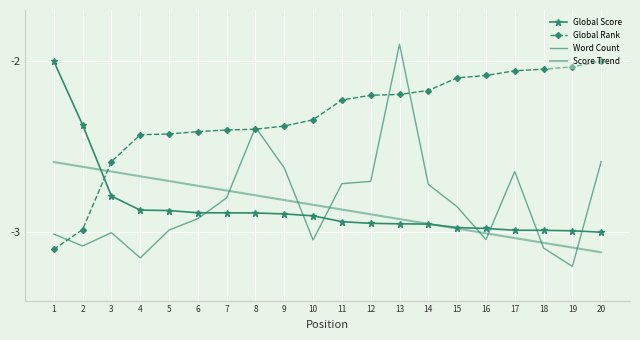

List the labels in order of Score Trend value, smallest first.

20, 19, 18, 17, 16, 15, 14, 13, 12, 11, 10, 9, 8, 7, 6, 5, 4, 3, 2, 1